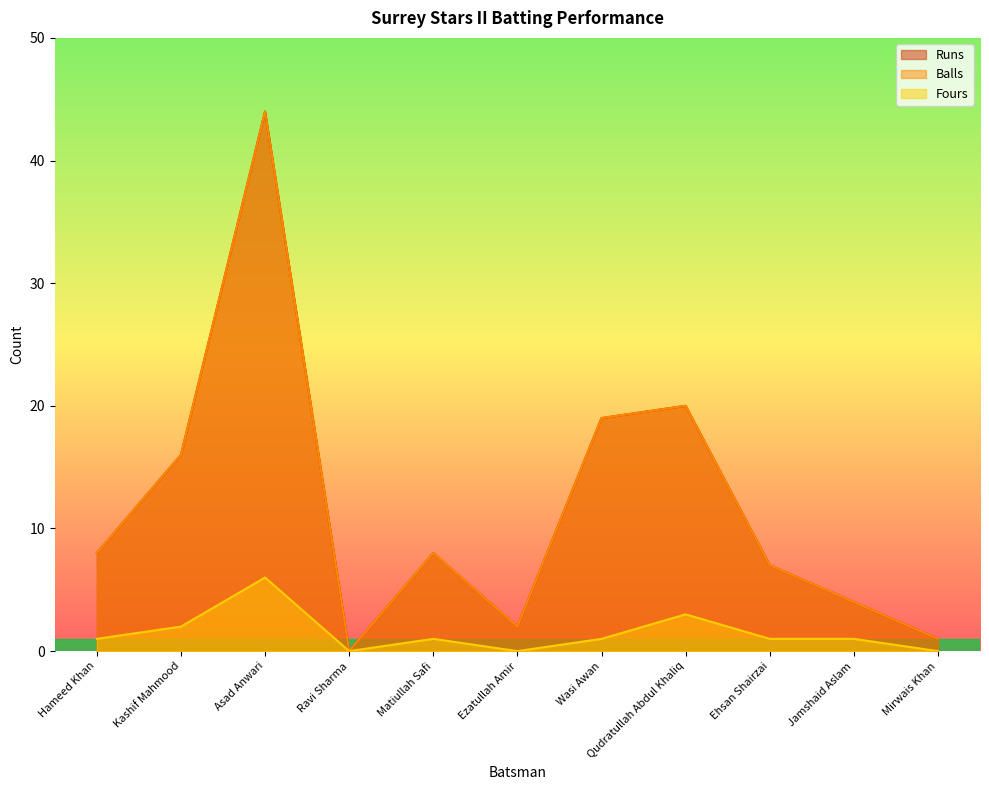

Where is Fours nearest to the value 3?

Qudratullah Abdul Khaliq